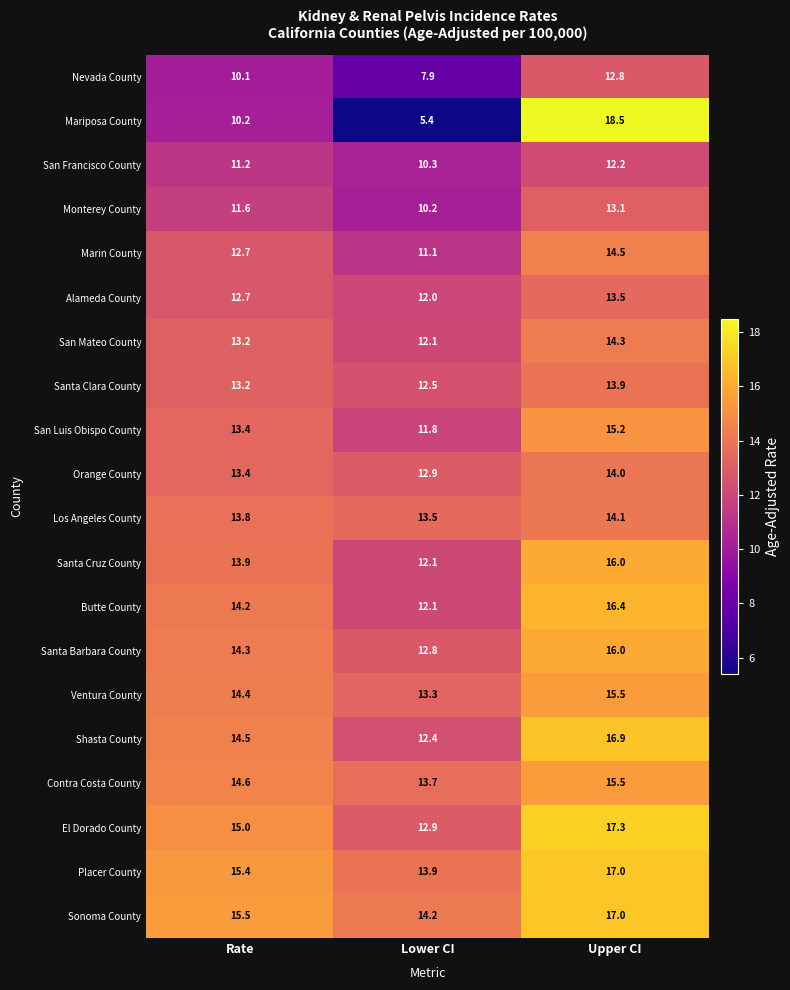

What is the smallest value displayed?

5.4